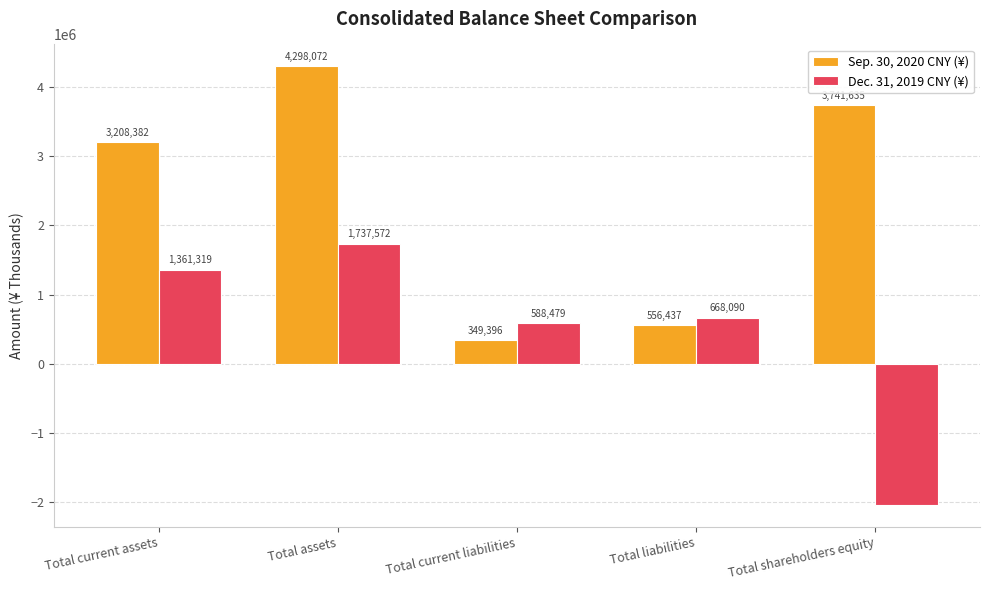

Reading left to right, extract all data points from this chart.

Sep. 30, 2020 CNY (¥): Total current assets=3208382	Total assets=4298072	Total current liabilities=349396	Total liabilities=556437	Total shareholders equity=3741635
Dec. 31, 2019 CNY (¥): Total current assets=1361319	Total assets=1737572	Total current liabilities=588479	Total liabilities=668090	Total shareholders equity=-2034695